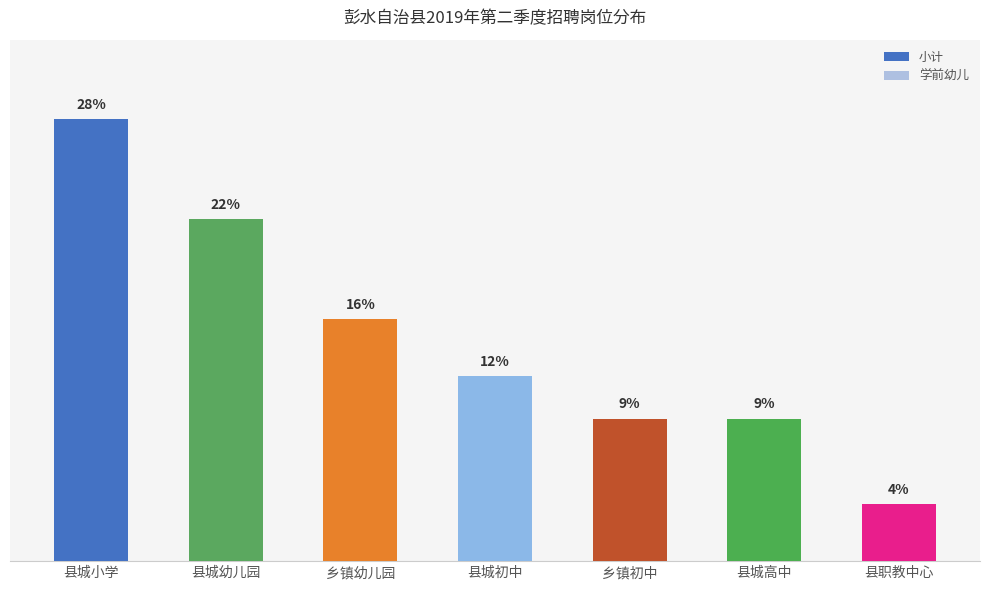

How many groups of bars are there?

7